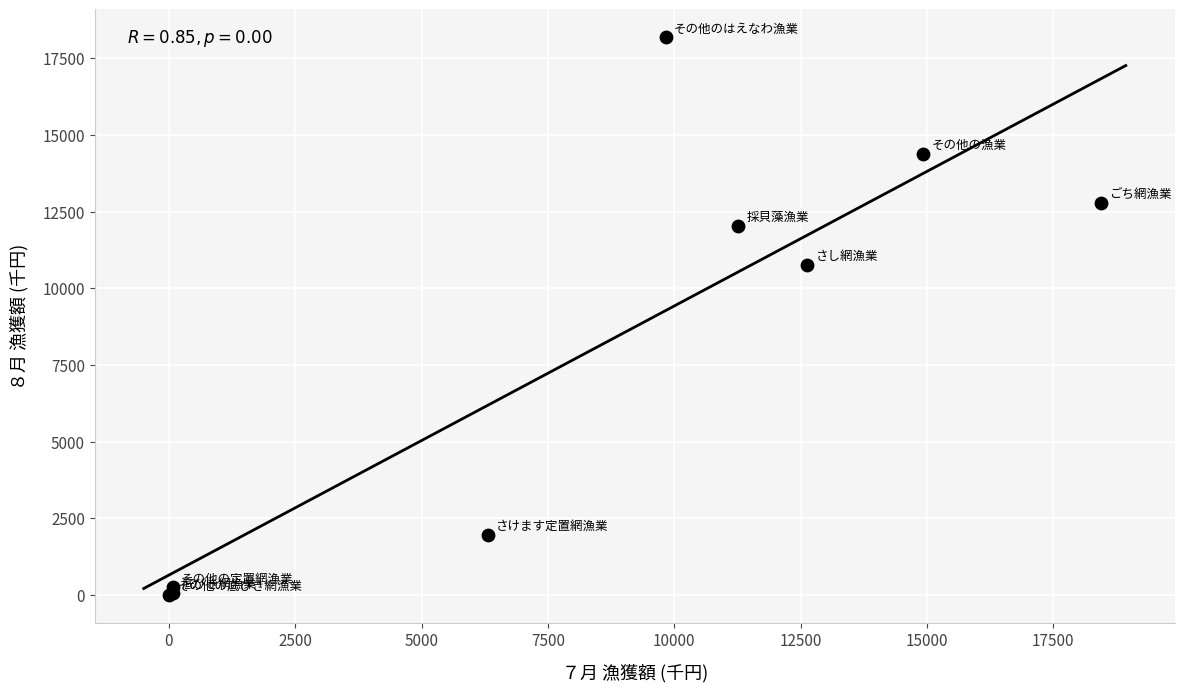

What Y value in the scatter plot is closest to 9091?

10752